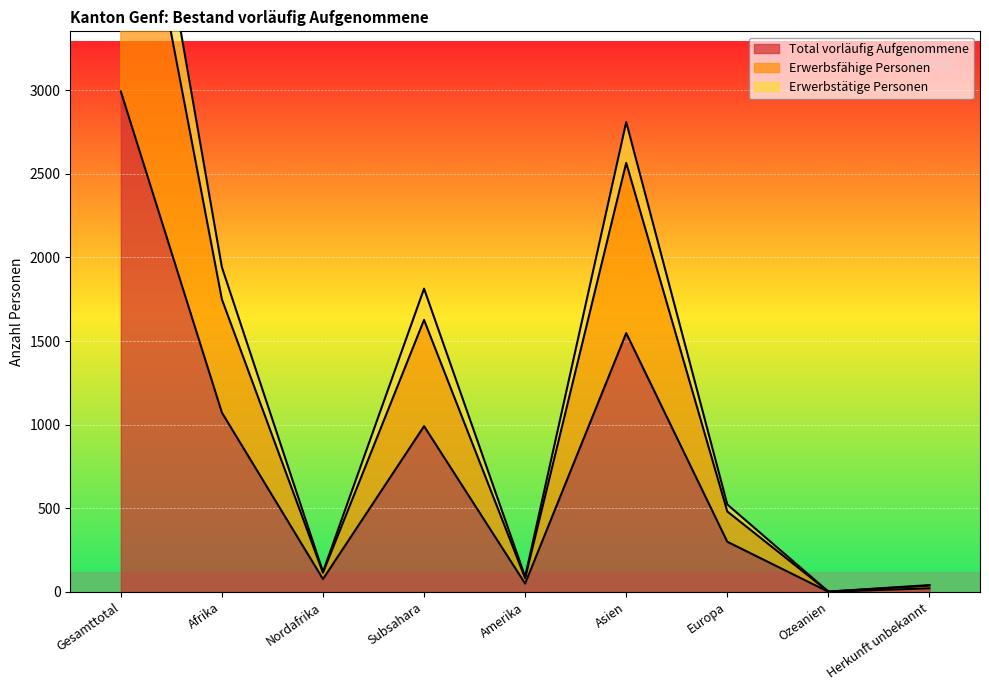

What is the label of the 5th point from the left?

Amerika